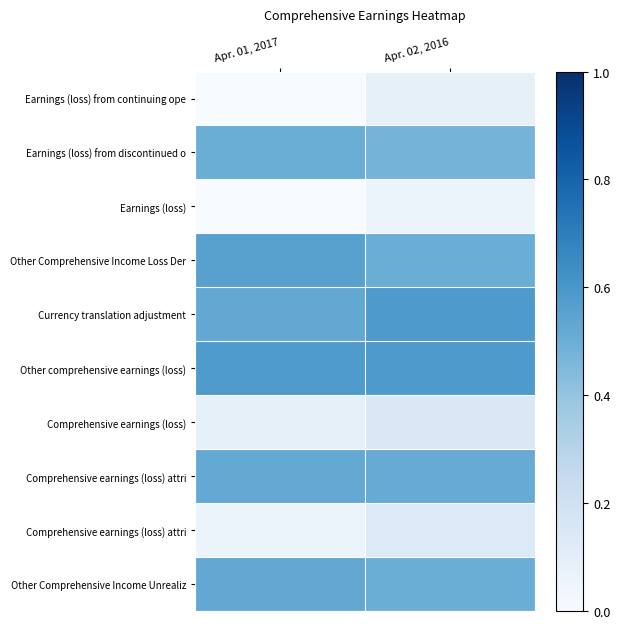

At how many categories does at least one series exceed 0?

2